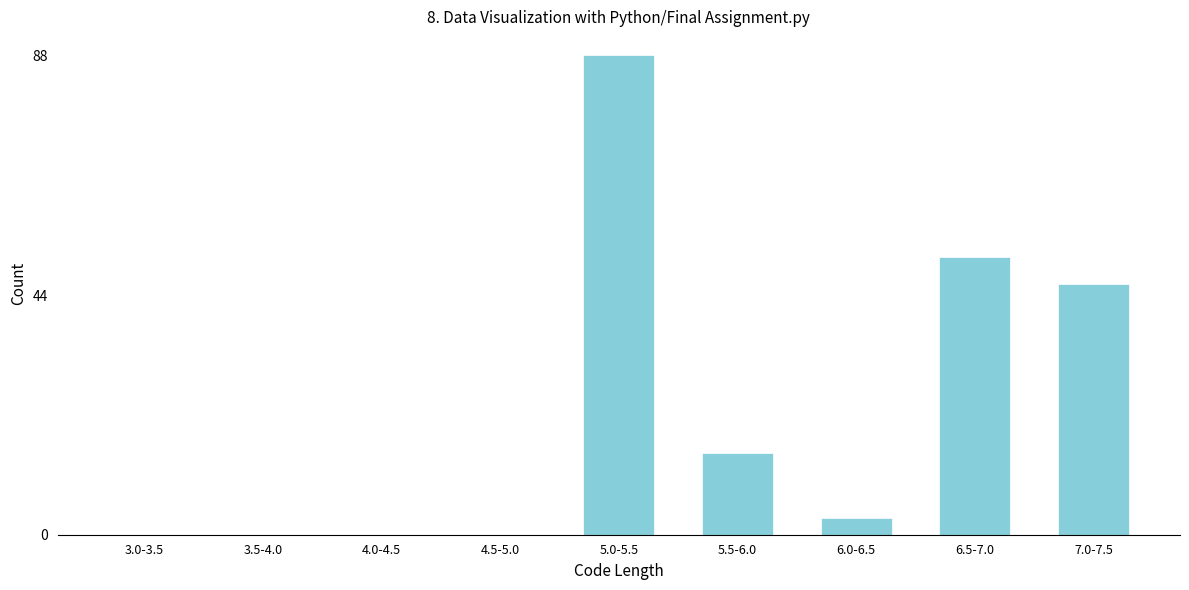

Reading left to right, list all the values displayed in this chart.

3.0-3.5=0	3.5-4.0=0	4.0-4.5=0	4.5-5.0=0	5.0-5.5=88	5.5-6.0=15	6.0-6.5=3	6.5-7.0=51	7.0-7.5=46